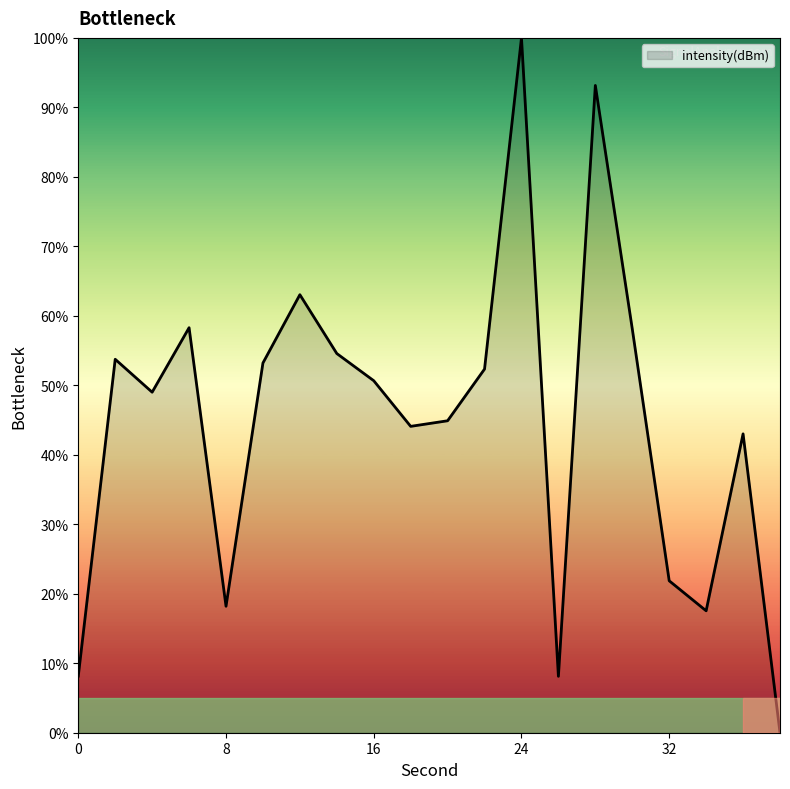

What is the maximum value shown in the chart?

100.0